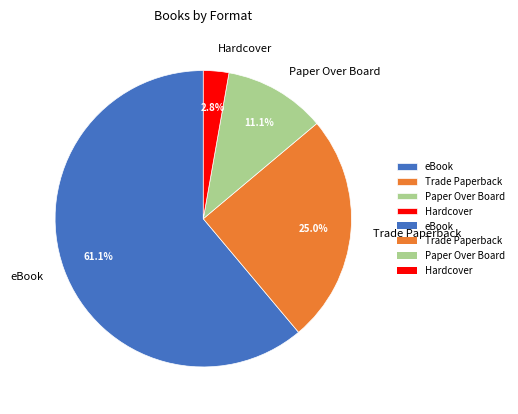

Which slice represents more than half of the pie?

eBook